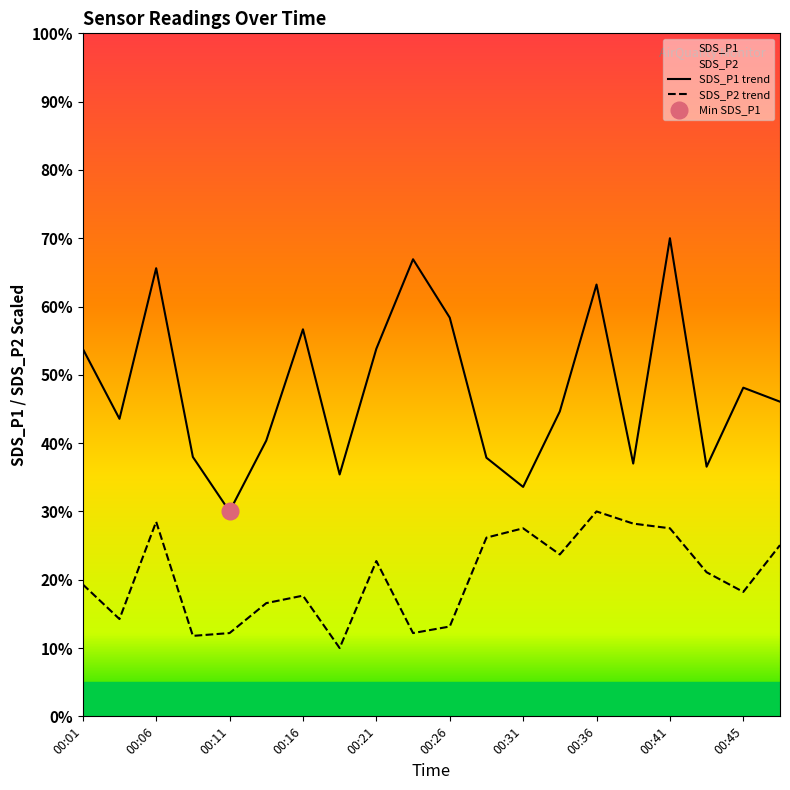

True or false: SDS_P1 and SDS_P2 intersect in this chart.

False